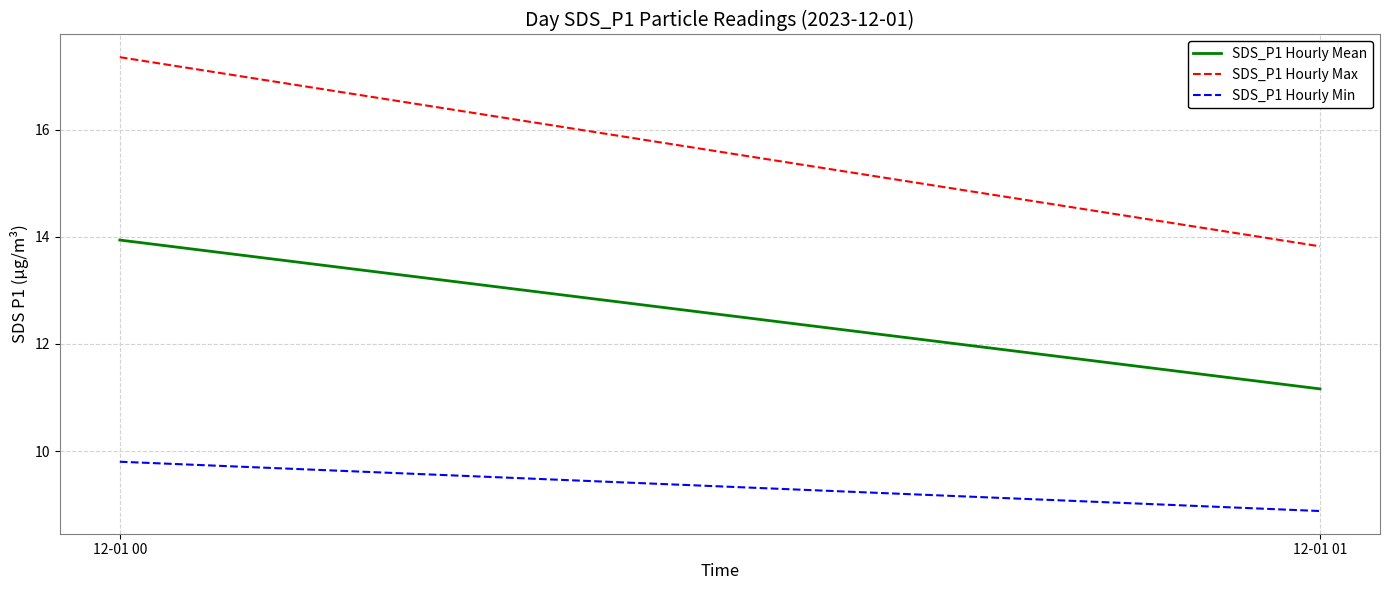

At which category does the chart reach its peak across all series?

12-01 00